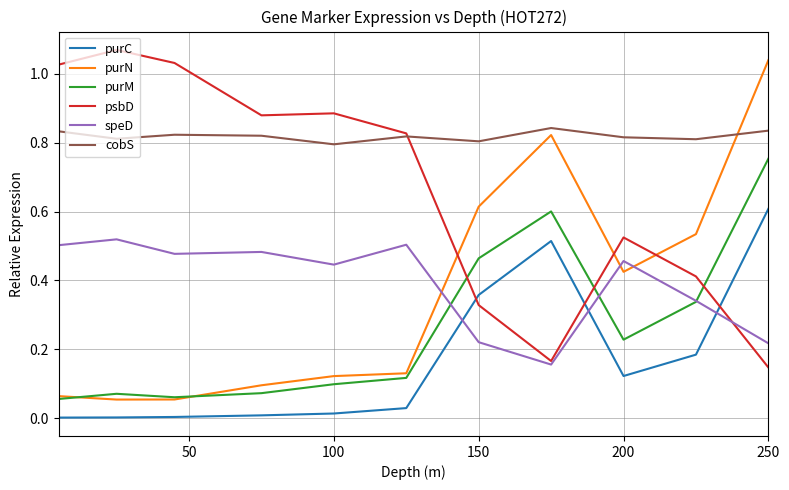

True or false: purC and psbD intersect in this chart.

True